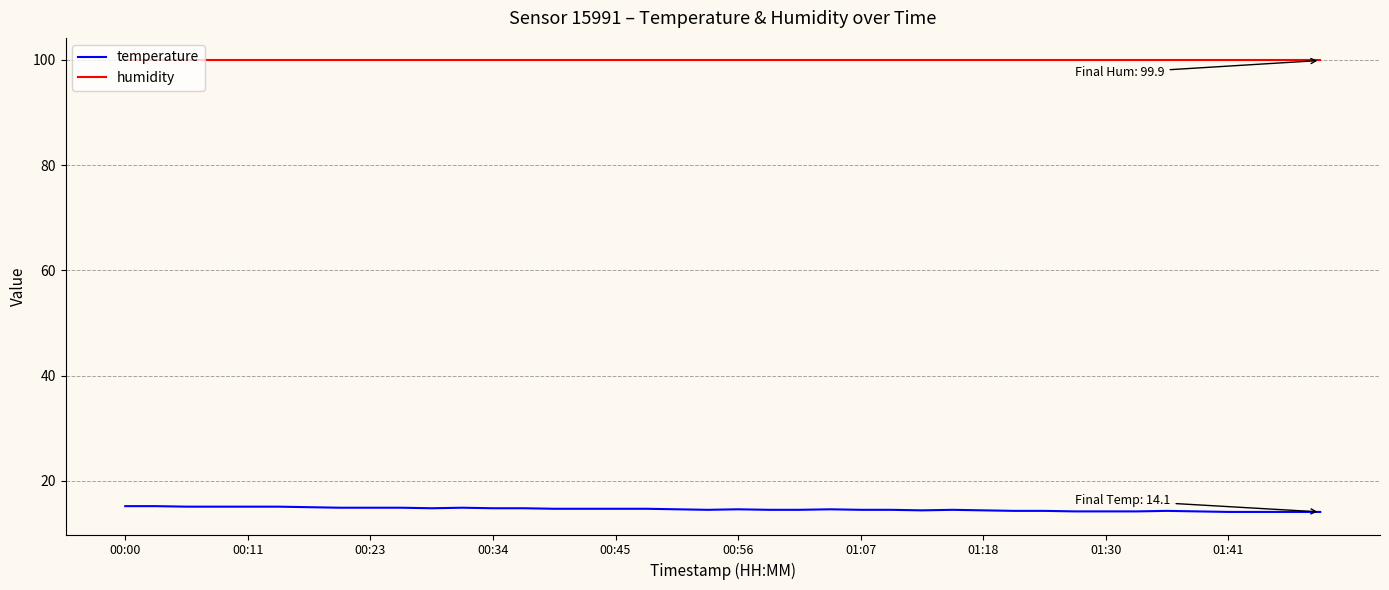

What are all the series names shown in the legend?

temperature, humidity